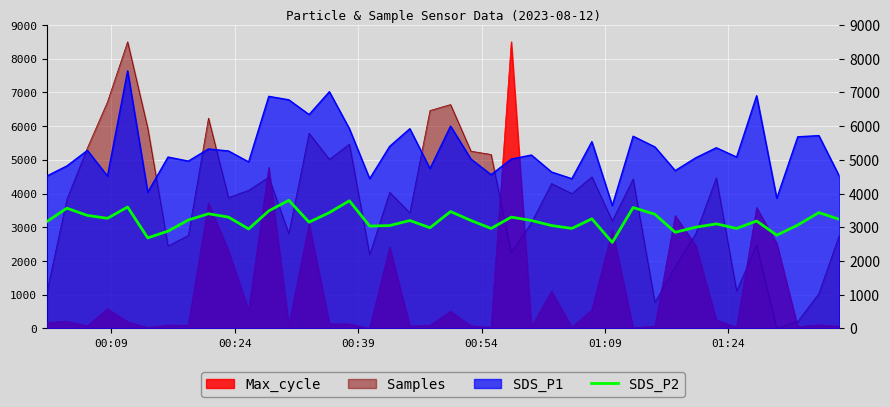

How many times do Max_cycle and Samples cross each other?

8